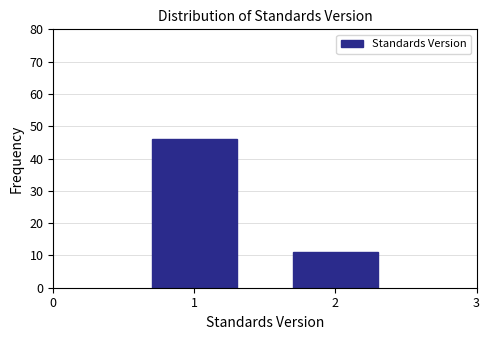

Reading right to left, transcribe all the data shown in this chart.

11	46